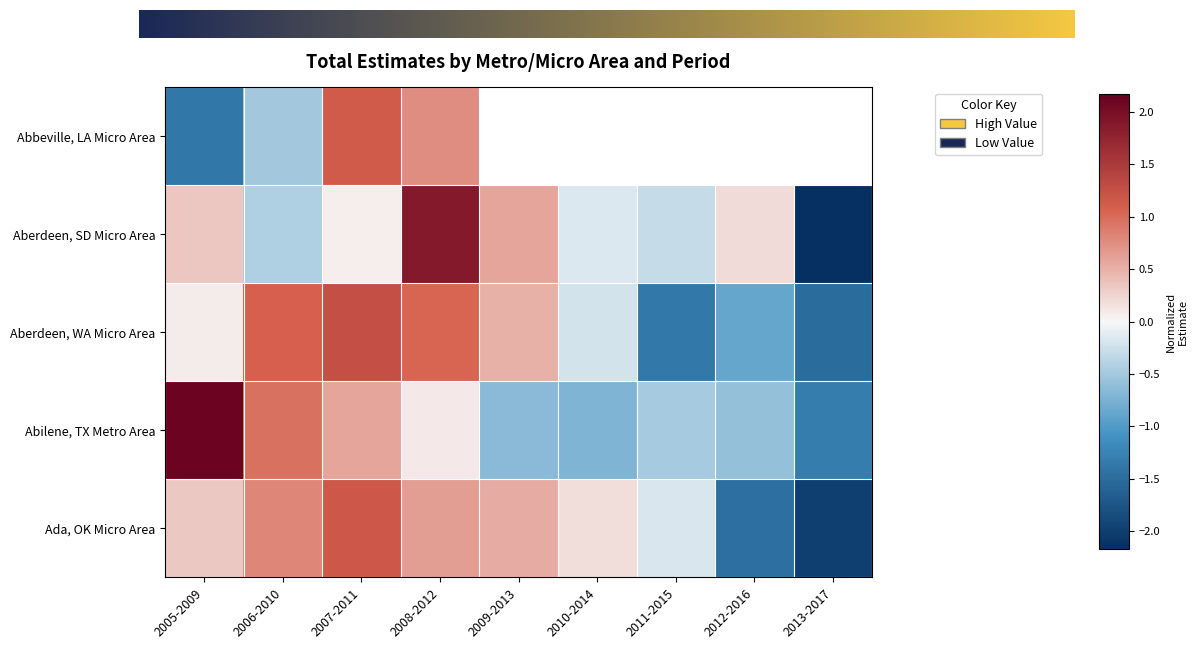

What is the difference between the maximum and second lowest values in the Abilene, TX Metro Area series?

2.8